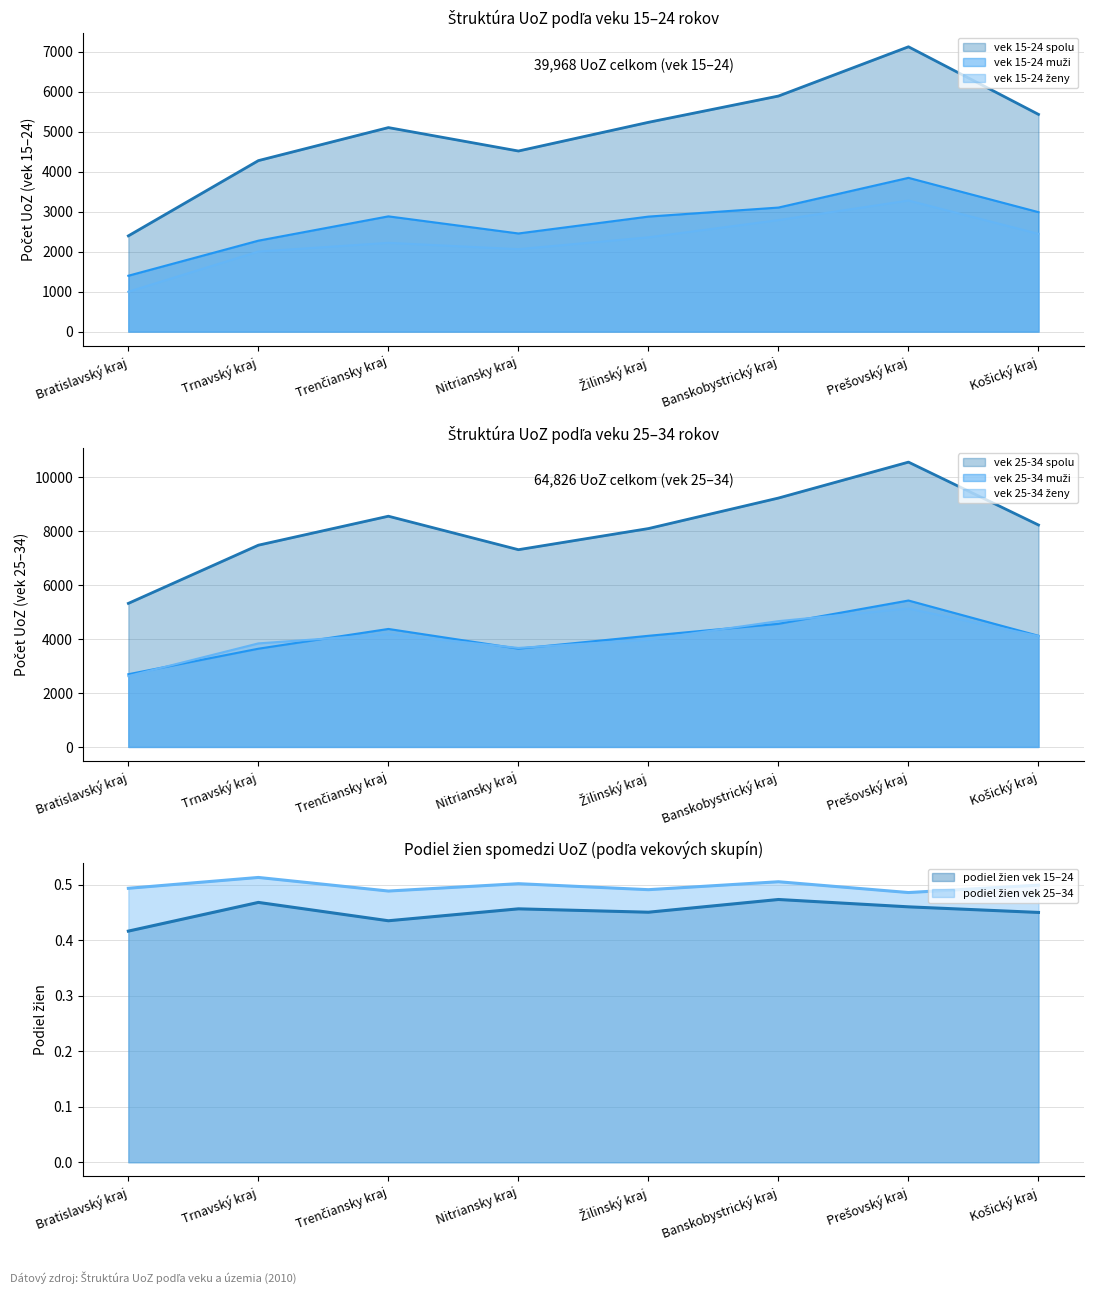

In vek 15-24 spolu, how many points are higher than both neighbors (excluding endpoints)?

2